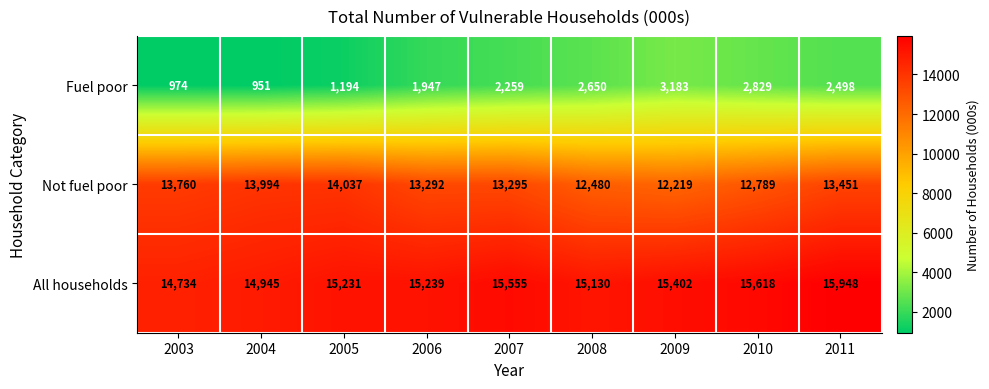

How many series are shown in this chart?

3